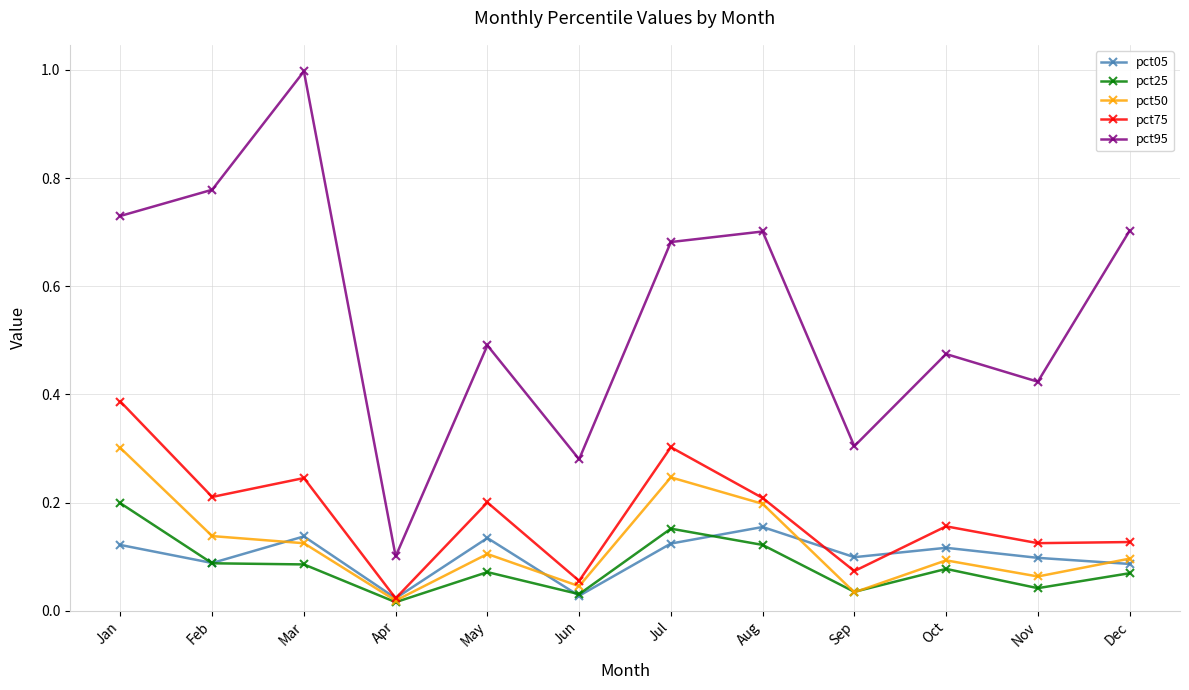

Which series has the largest total across all categories?

pct95